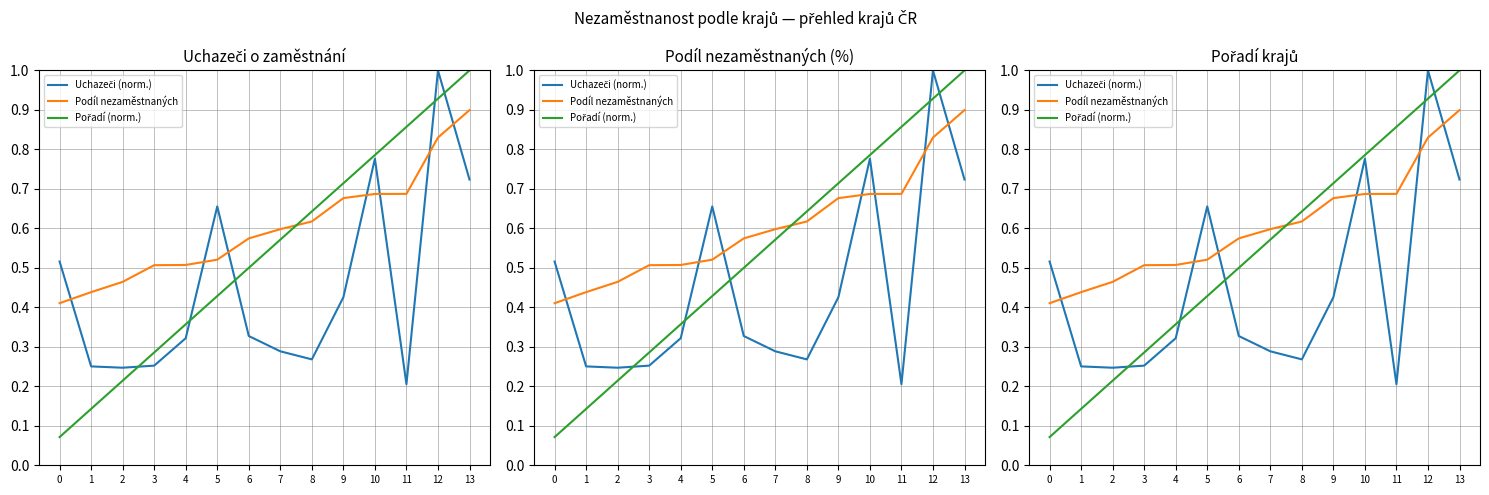

Reading left to right, what are all the values shown in this chart?

Uchazeči (norm.): 0.5	0.3	0.2	0.3	0.3	0.7	0.3	0.3	0.3	0.4	0.8	0.2	1.0	0.7
Podíl nezaměstnaných: 0.4	0.4	0.5	0.5	0.5	0.5	0.6	0.6	0.6	0.7	0.7	0.7	0.8	0.9
Pořadí (norm.): 0.1	0.1	0.2	0.3	0.4	0.4	0.5	0.6	0.6	0.7	0.8	0.9	0.9	1.0